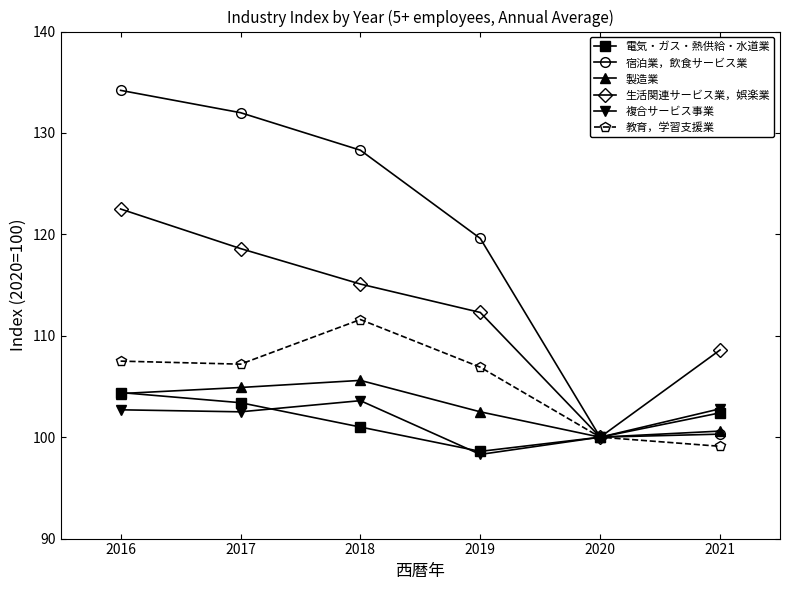

What is the difference between the highest and lowest values at 2017?

29.5